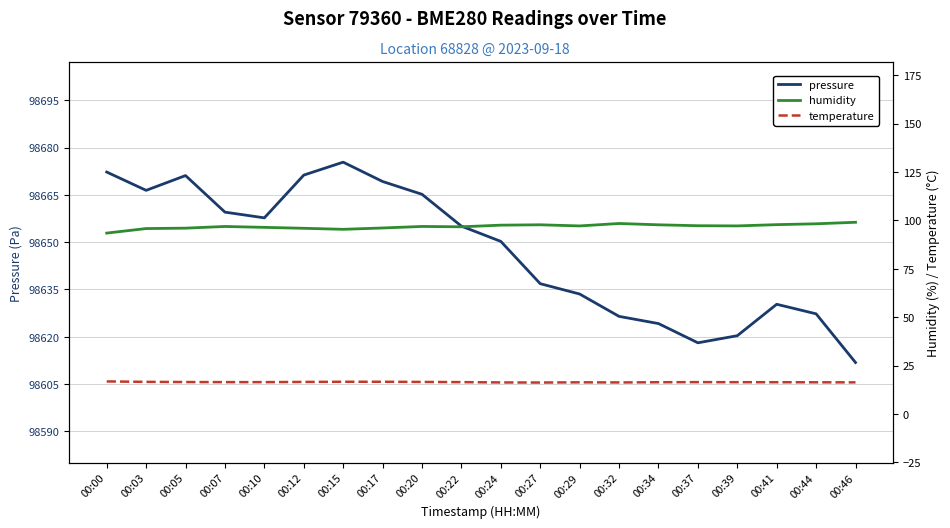

True or false: humidity and temperature cross at least once.

False